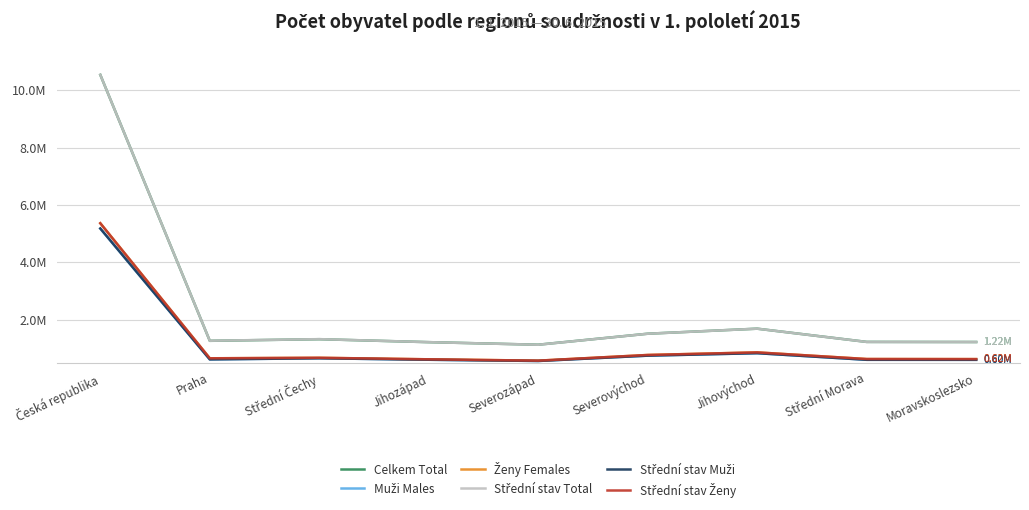

The value of Střední stav Muži at Jihovýchod is 827292. True or false?

True